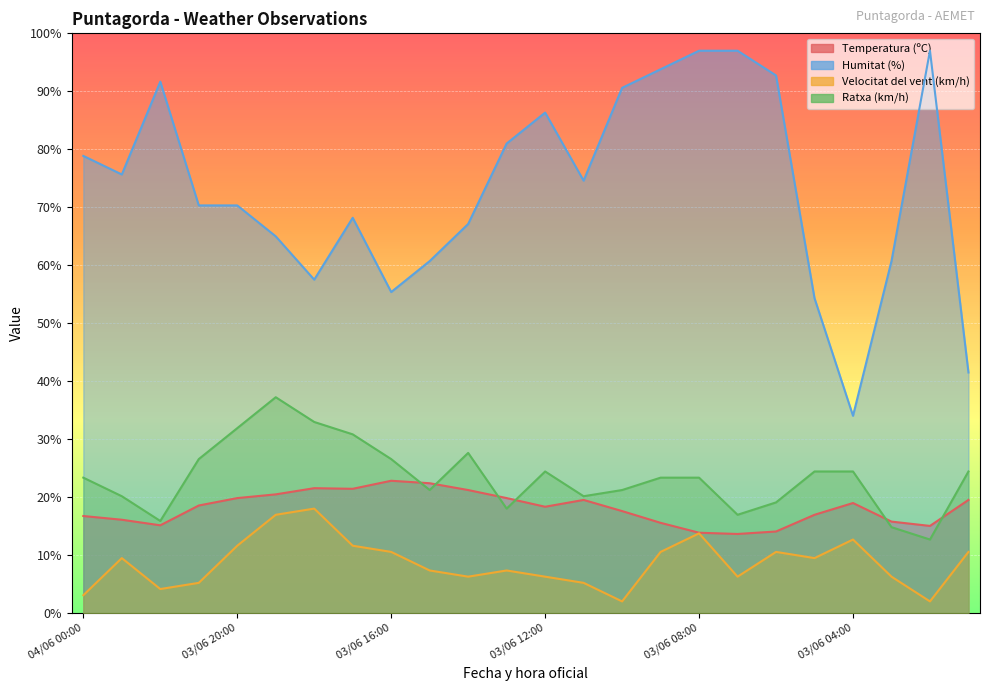

Is it true that Velocitat del vent (km/h) equals 6.3 at 03/06 14:00?

True